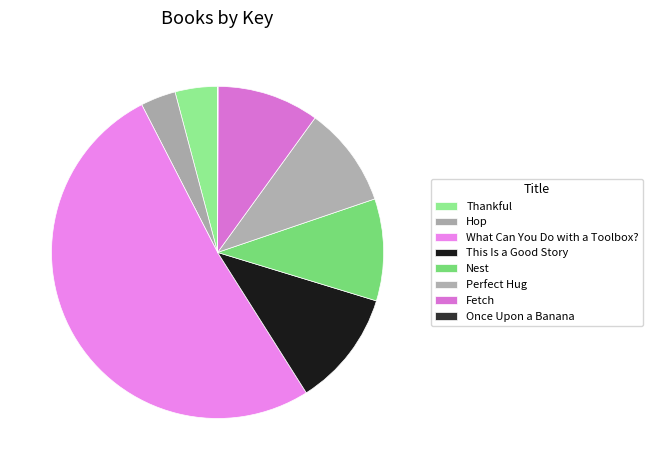

Which category has the smallest portion of the pie?

Once Upon a Banana